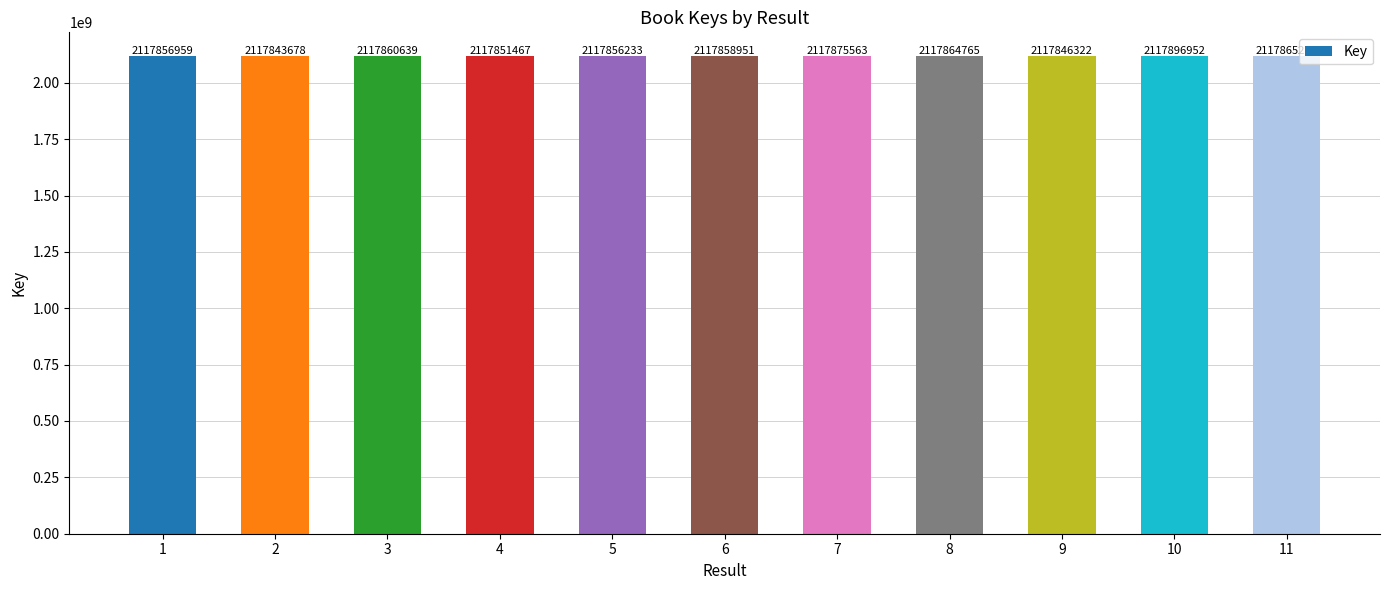

Between 8 and 6, which is larger?

8